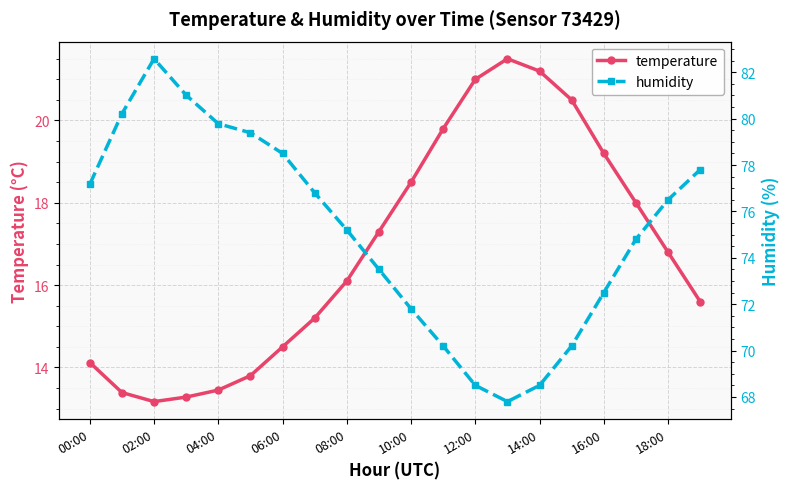

What is the label of the 20th point from the right?

00:00